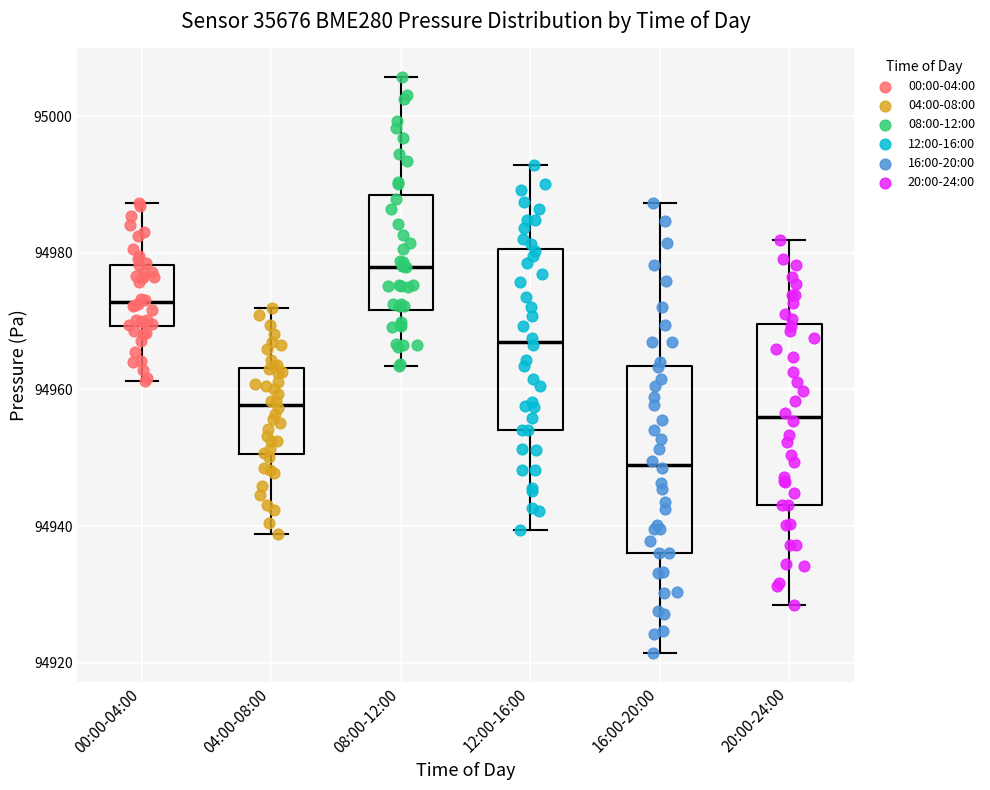

Where is the upper edge of the box for 08:00-12:00 on the y-axis? The values are not printed on the chart, so give them approximately, as read against the axis.

94988